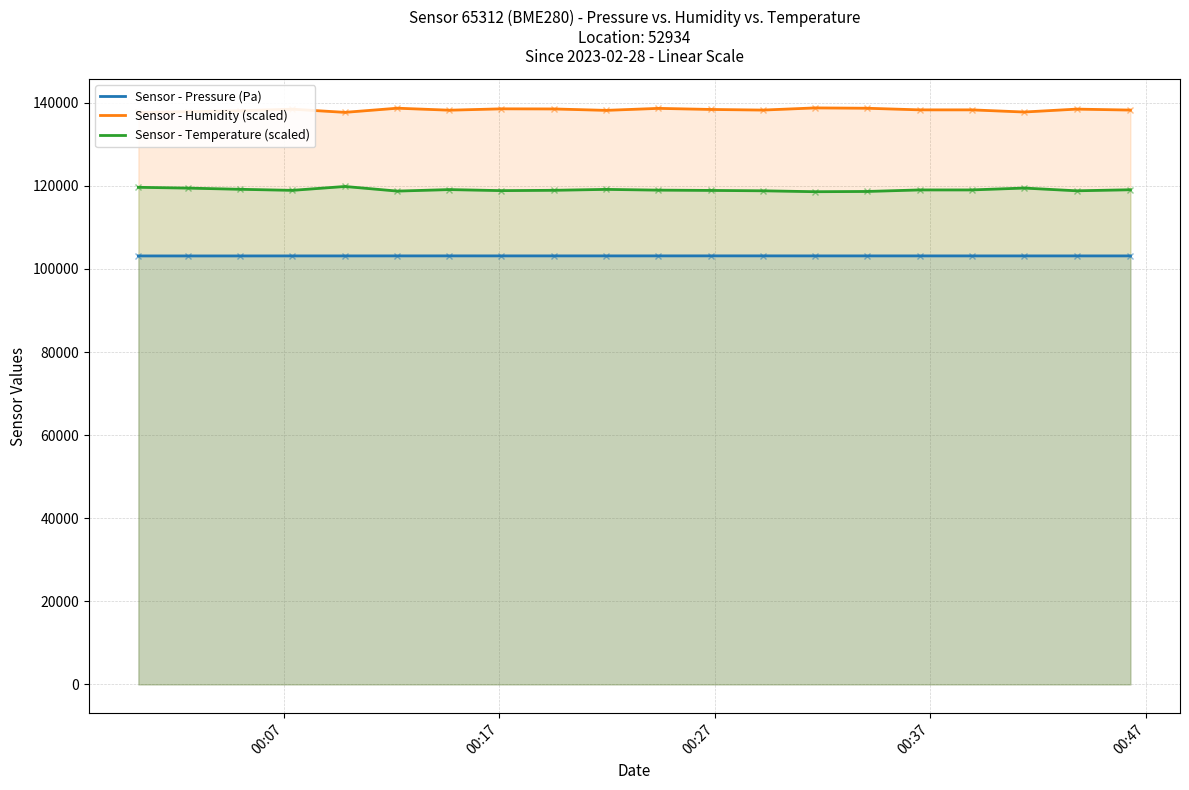

What is the sum of all Sensor - Temperature (scaled) values?

2381120.0